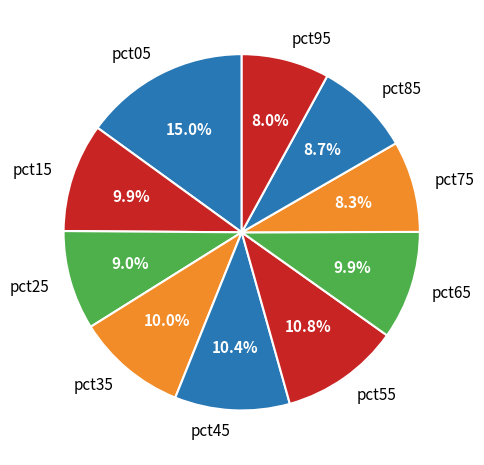

What percentage is the pct35 slice, to the nearest percent?

10%